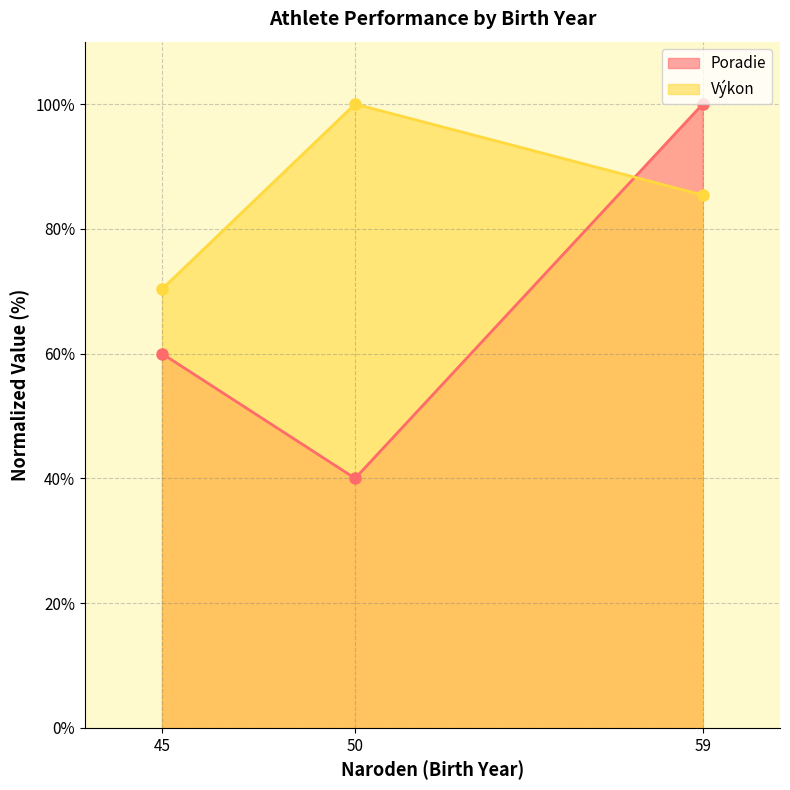

Which series changed the most between 45 and 50?

Výkon